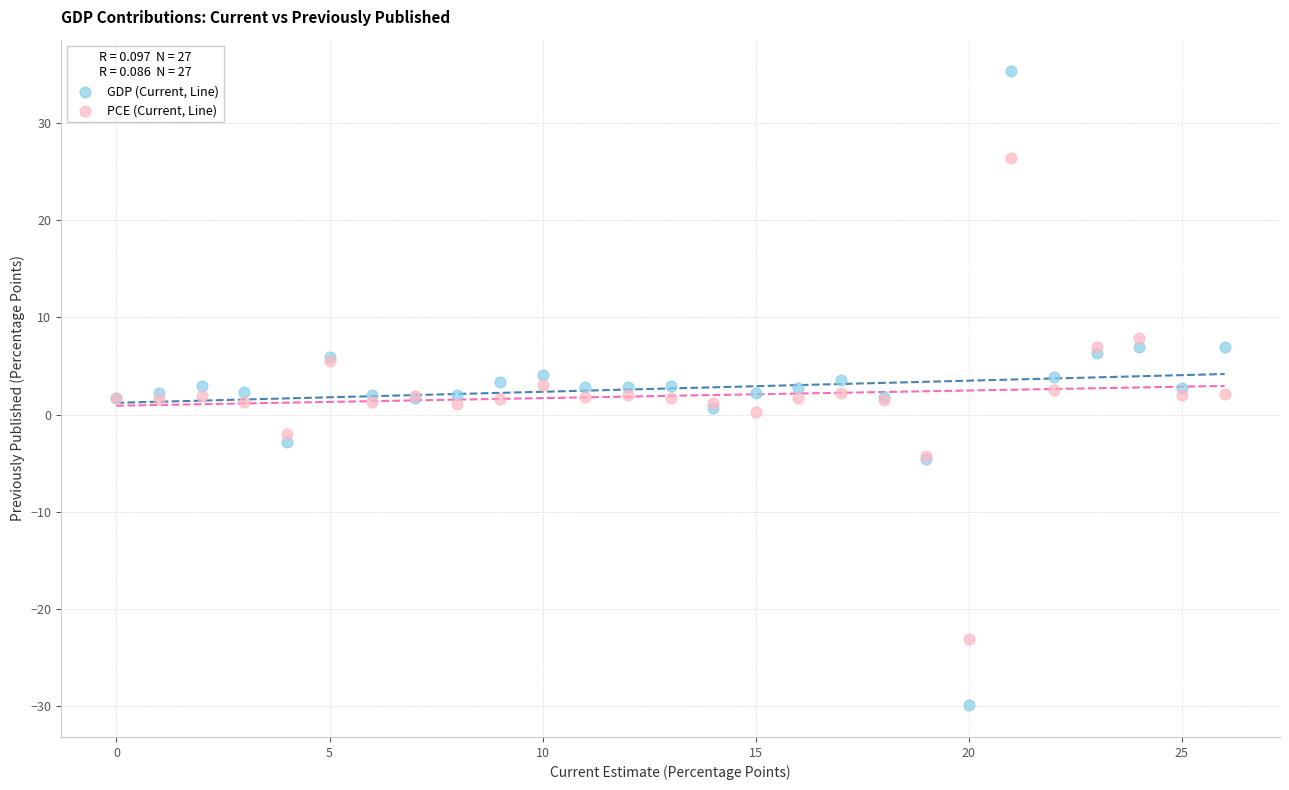

Which series has the widest spread of Y values?

GDP (Current, Line)